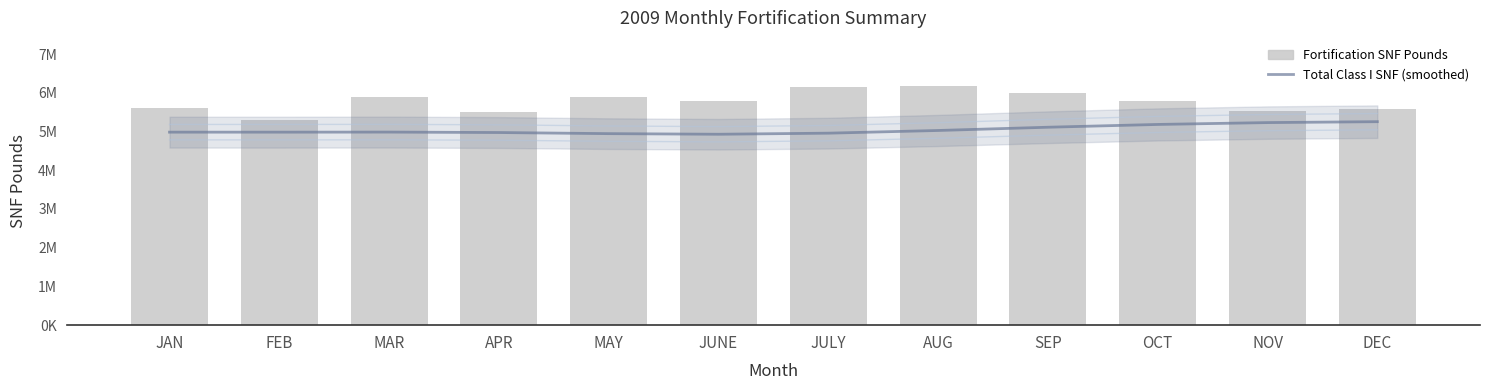

What is the sum of all Total Class I SNF (smoothed) values?

60556568.4